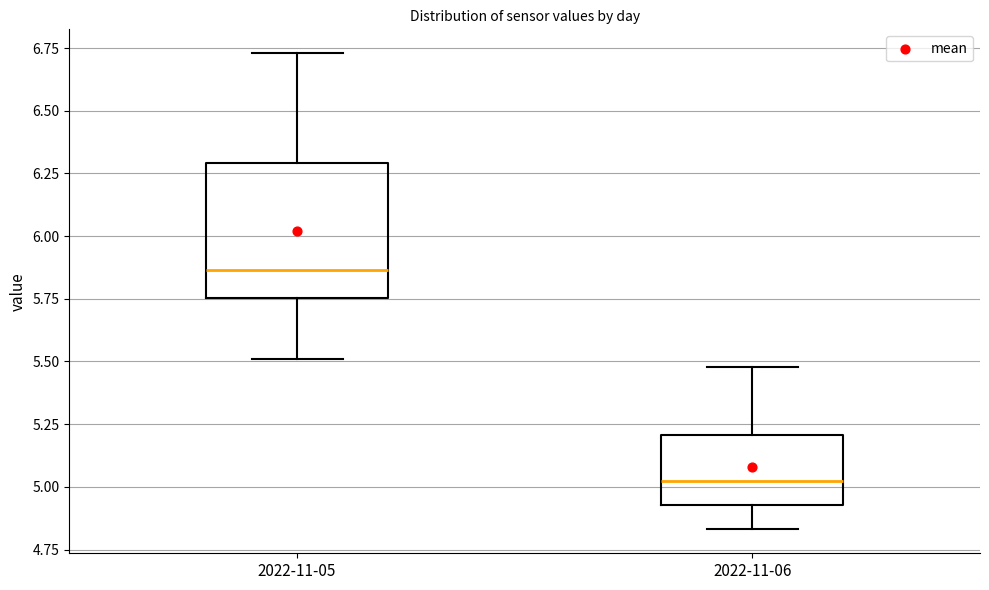

Where is the upper edge of the box for 2022-11-05 on the y-axis? The values are not printed on the chart, so give them approximately, as read against the axis.

6.30